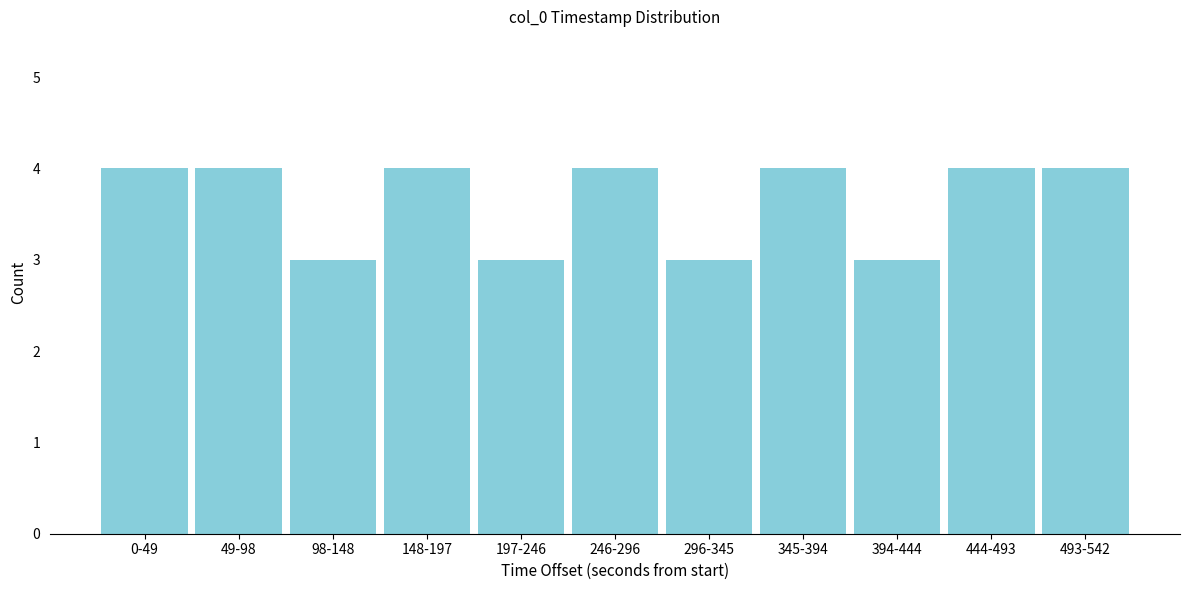

Reading left to right, list all the values displayed in this chart.

4	4	3	4	3	4	3	4	3	4	4